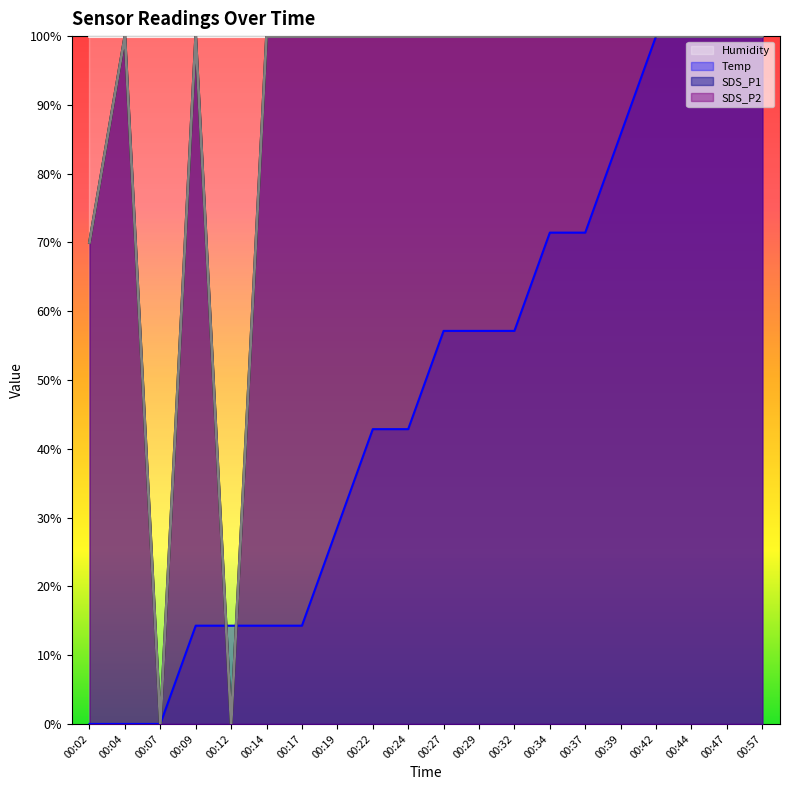

What is the difference between the maximum and minimum values in the SDS_P2 series?

100.0